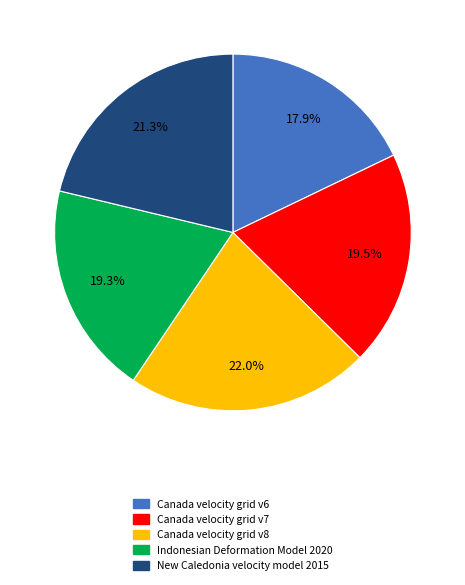

What portion of the pie excludes Canada velocity grid v6?

82.1%